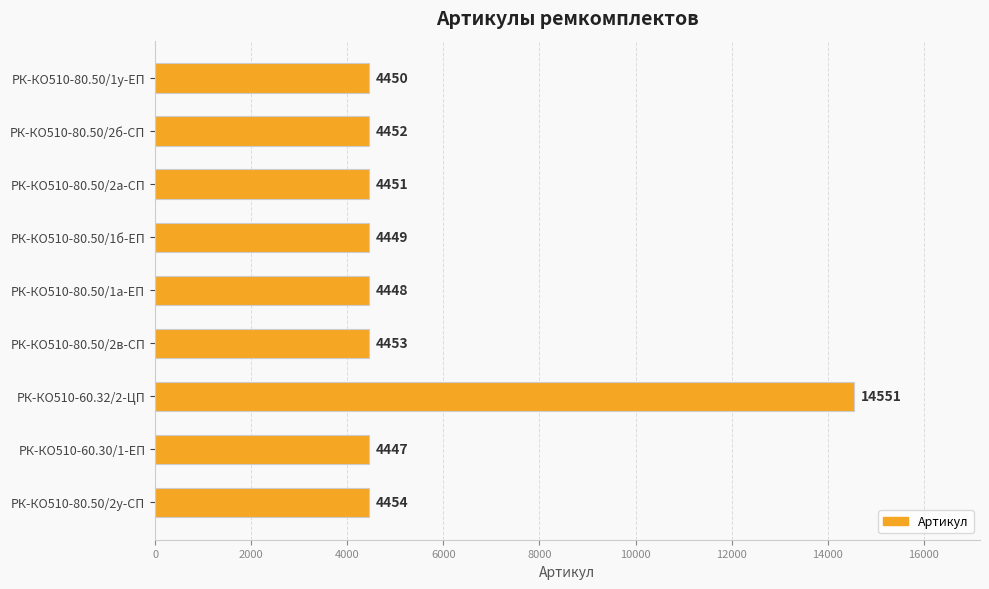

What is the label of the 6th bar from the top?

РК-КО510-80.50/2в-СП